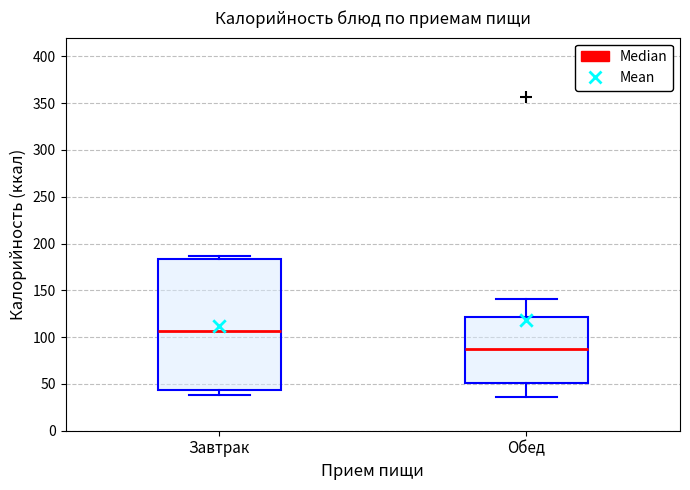

Where is the lower edge of the box for Обед on the y-axis? The values are not printed on the chart, so give them approximately, as read against the axis.

50